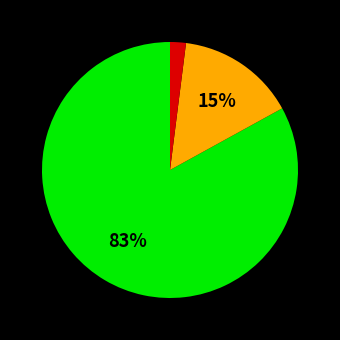

To the nearest percent, what is the average slice percentage?

33%